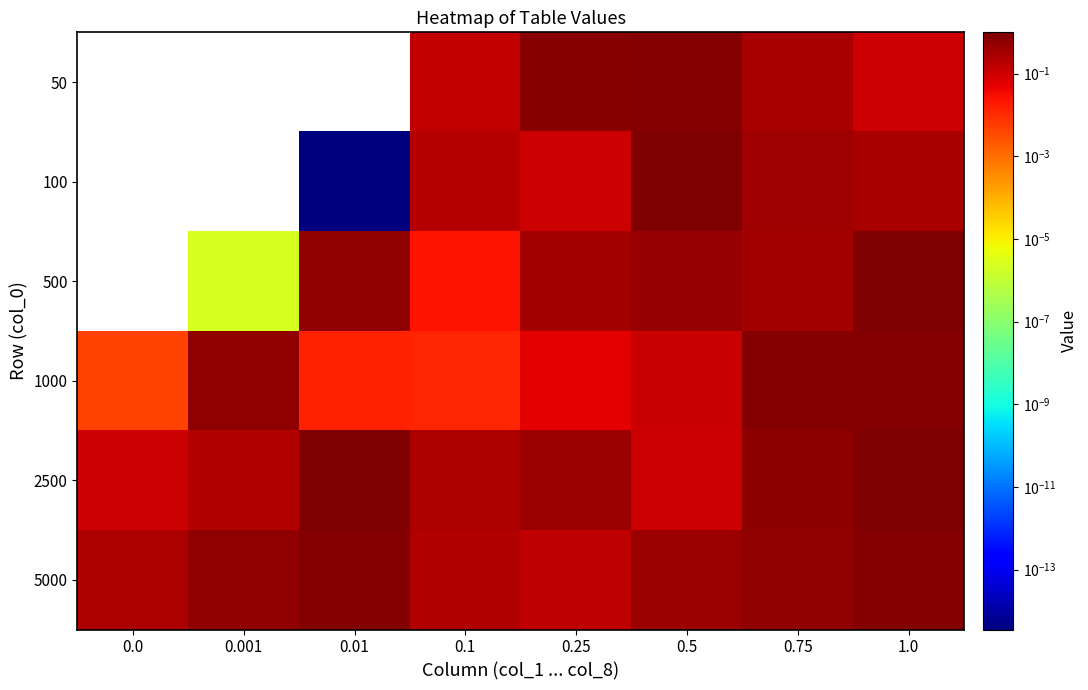

How many data points does each series have?

8